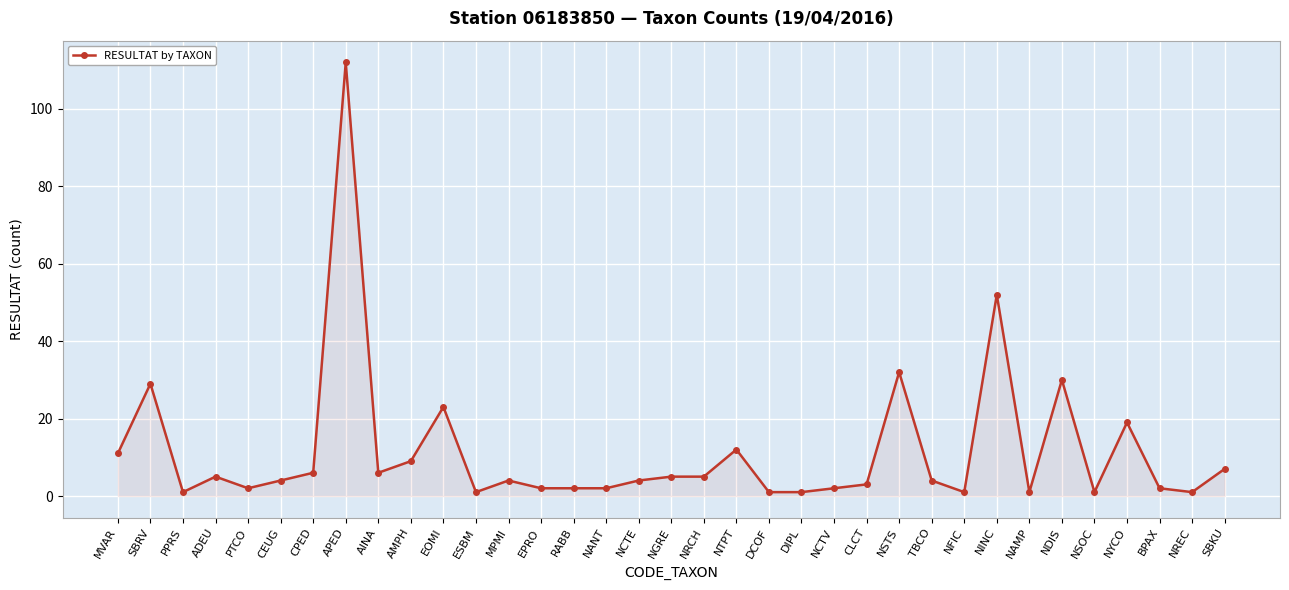

Which category has the highest value across all series?

APED